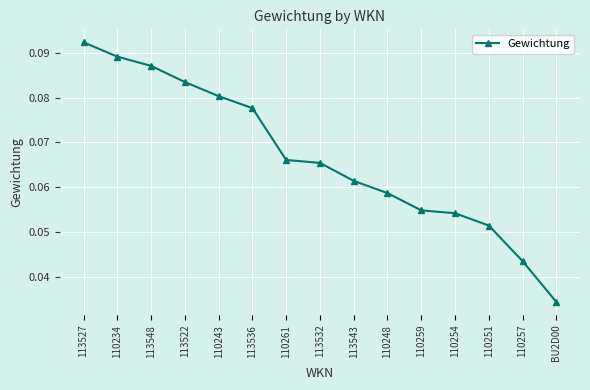

Is this an area chart (filled region under the line)?

No